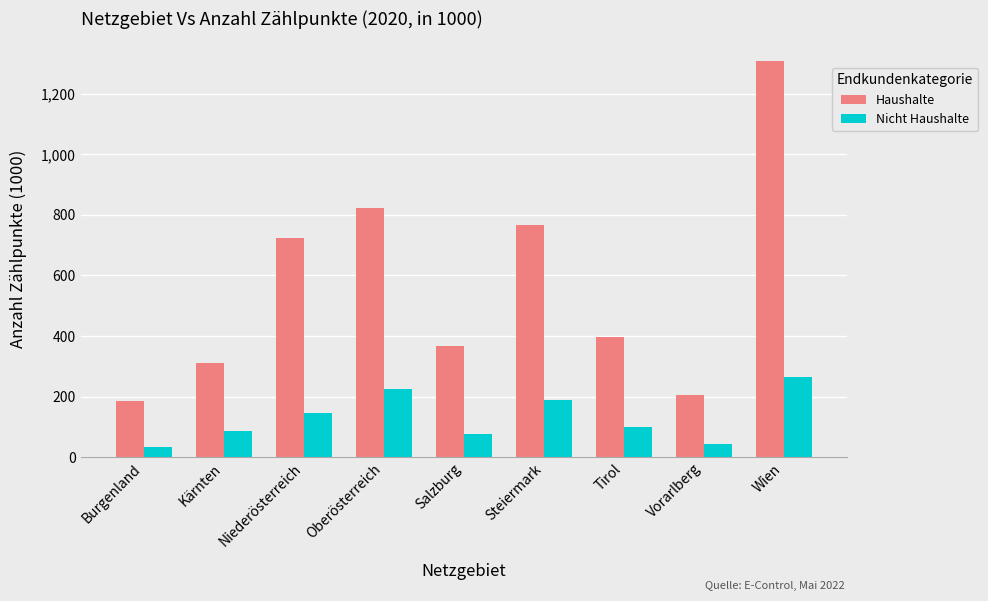

Which category has the lowest value in the Haushalte series?

Burgenland